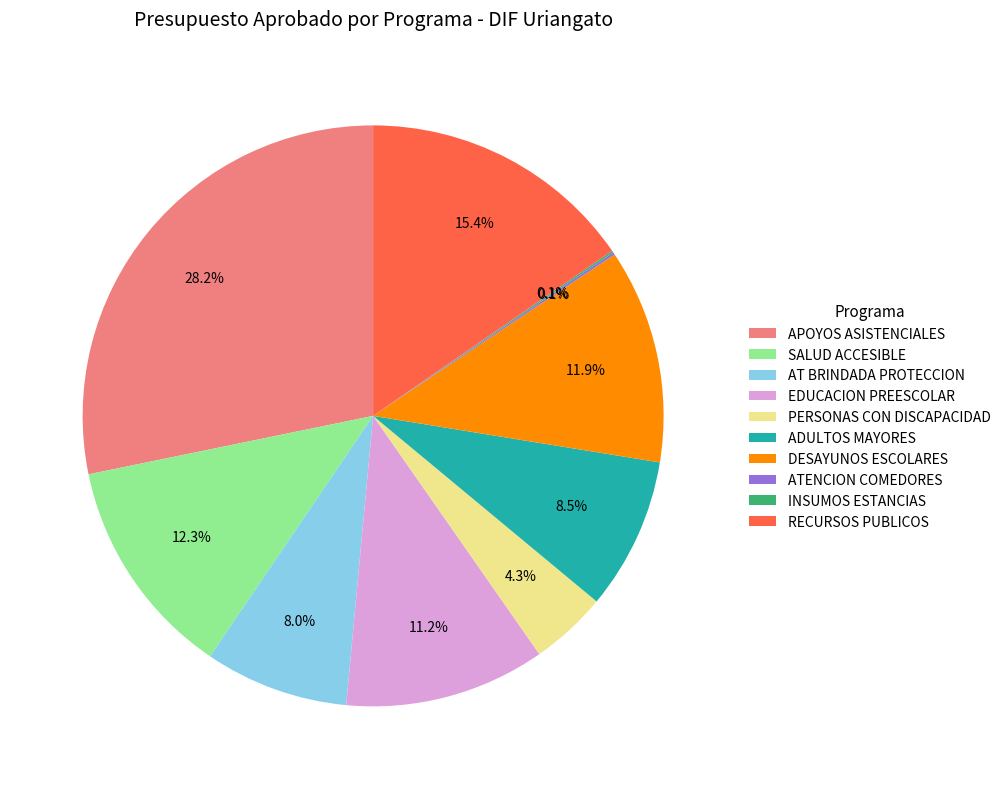

To the nearest percent, what percentage of the pie is RECURSOS PUBLICOS?

15%